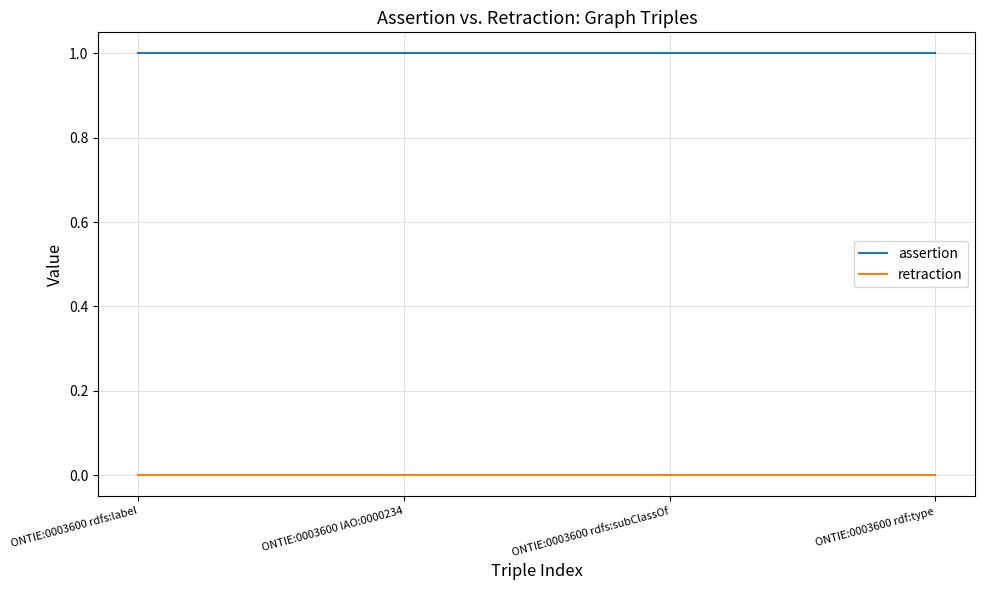

Which series has the largest total across all categories?

assertion